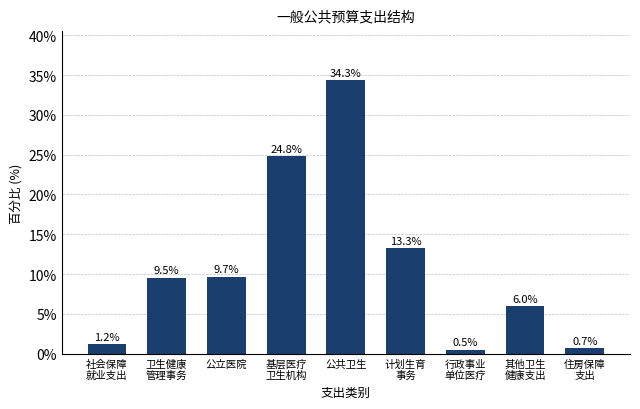

Reading left to right, extract all data points from this chart.

1.2	9.5	9.7	24.8	34.3	13.3	0.5	6.0	0.7